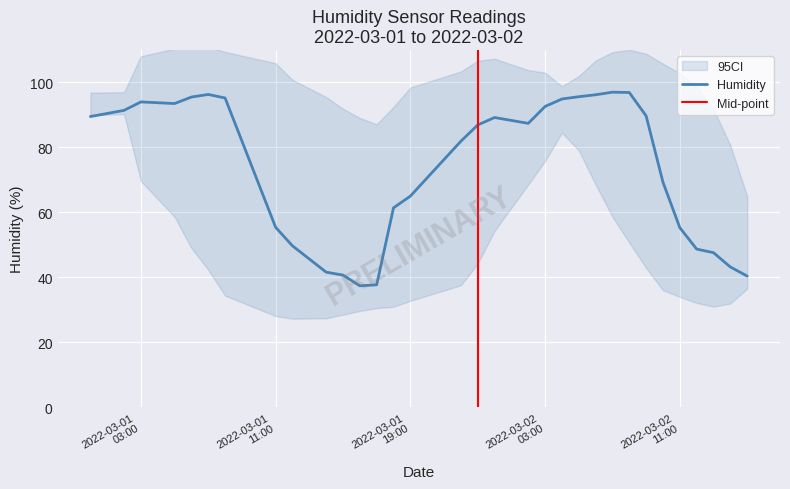

Does the chart display data point markers on the line(s)?

No